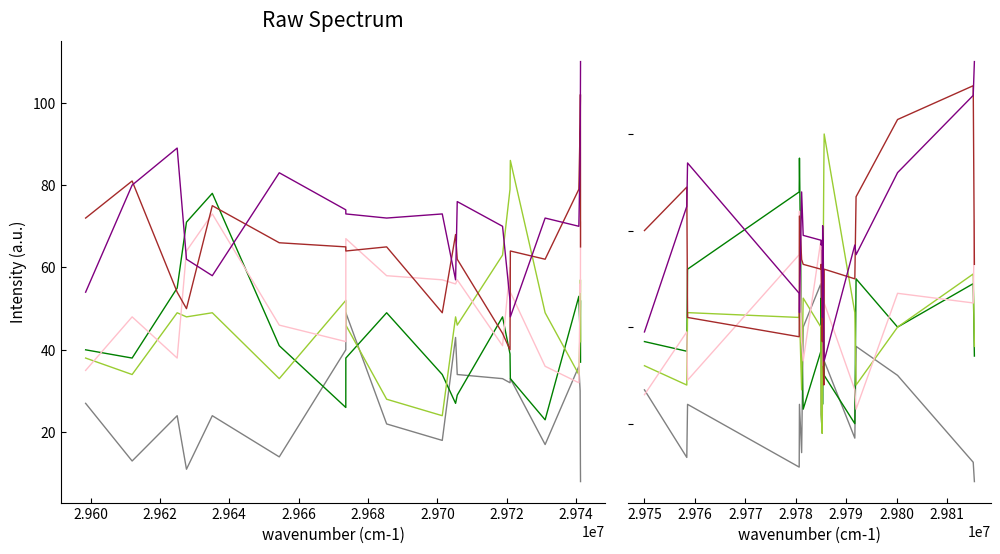

How many lines are shown in the chart?

6